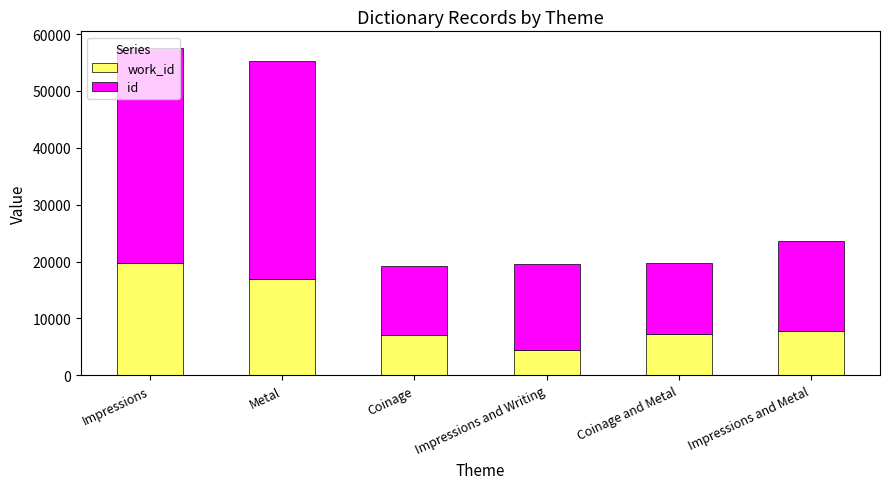

At which category is the sum across all series the highest?

Impressions